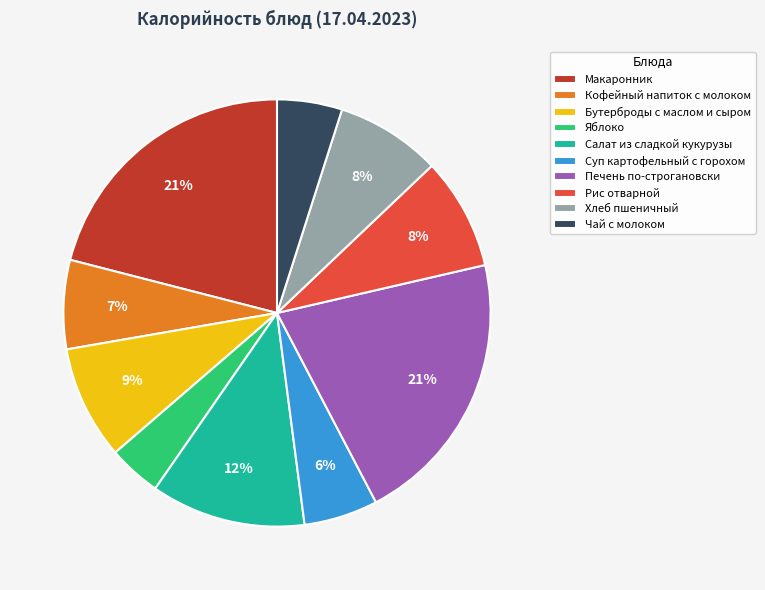

How many segments does this pie chart have?

10